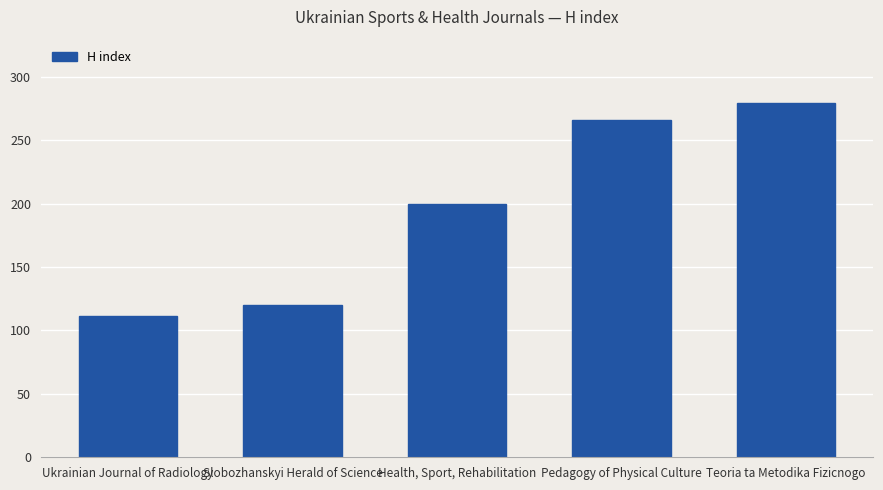

How many bars are there in total?

5